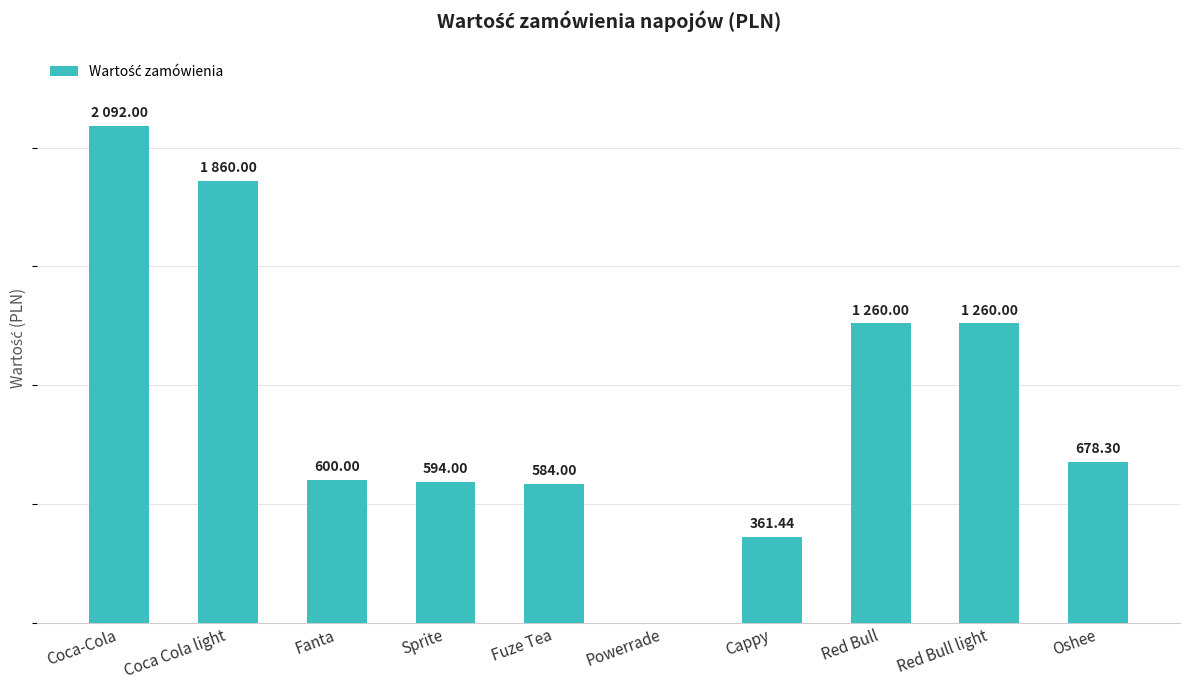

Where does the data first go above 678?

Coca-Cola